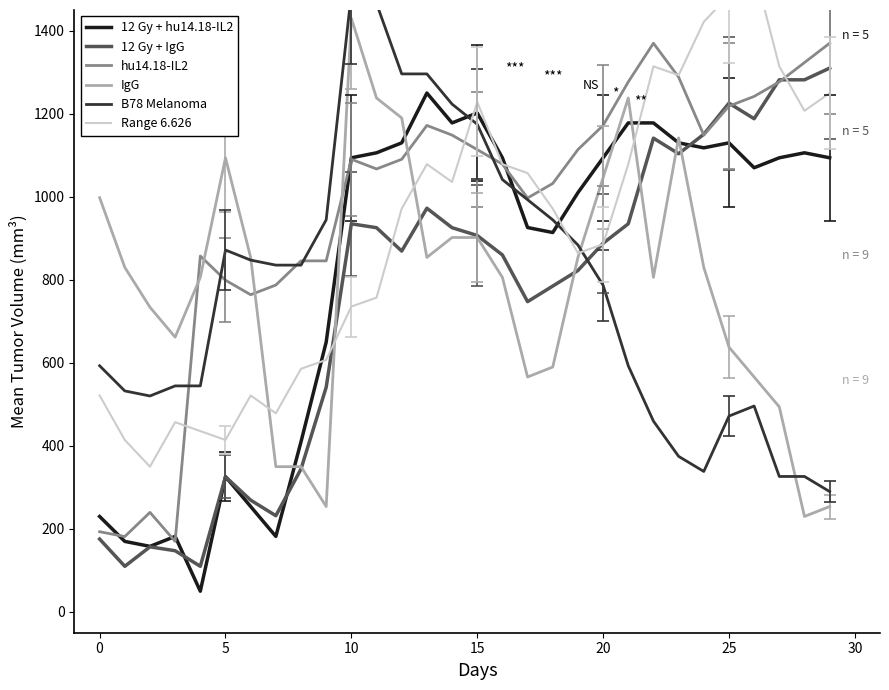

Between which two adjacent categories do 12 Gy + IgG and hu14.18-IL2 first intersect?

23 and 24